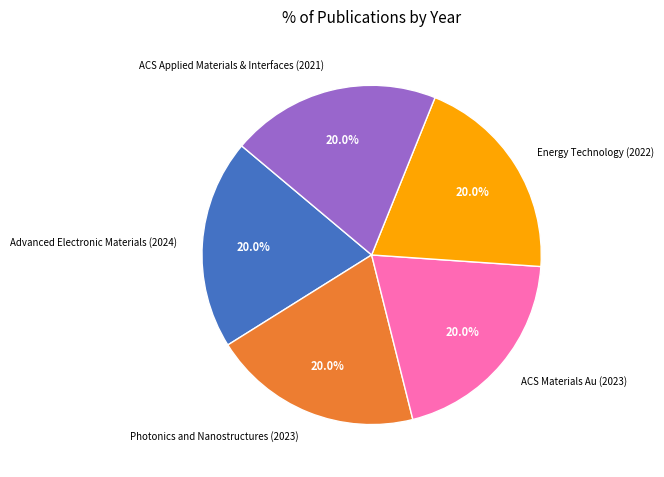

Approximately how many times larger is the value at Energy Technology (2022) compared to ACS Materials Au (2023)?

1.0